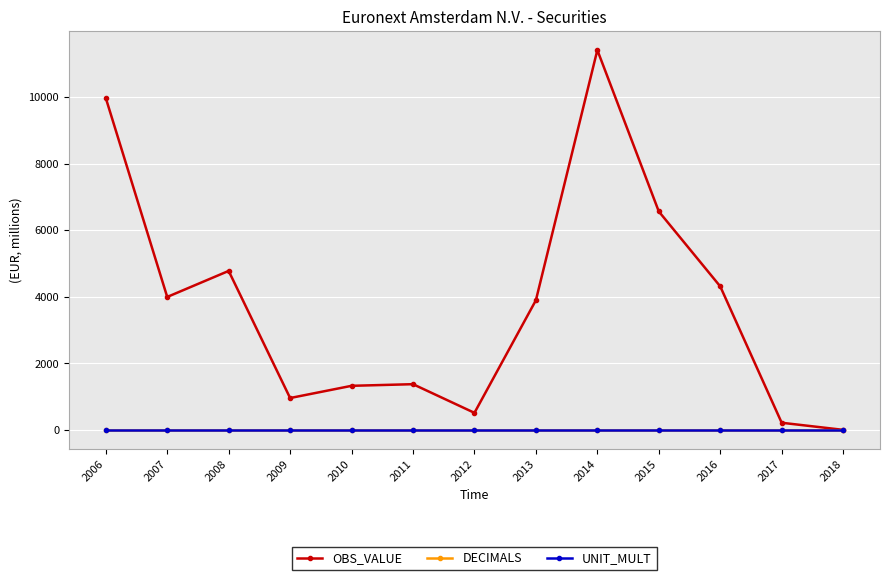

Is it true that DECIMALS equals 0 at 2007?

True